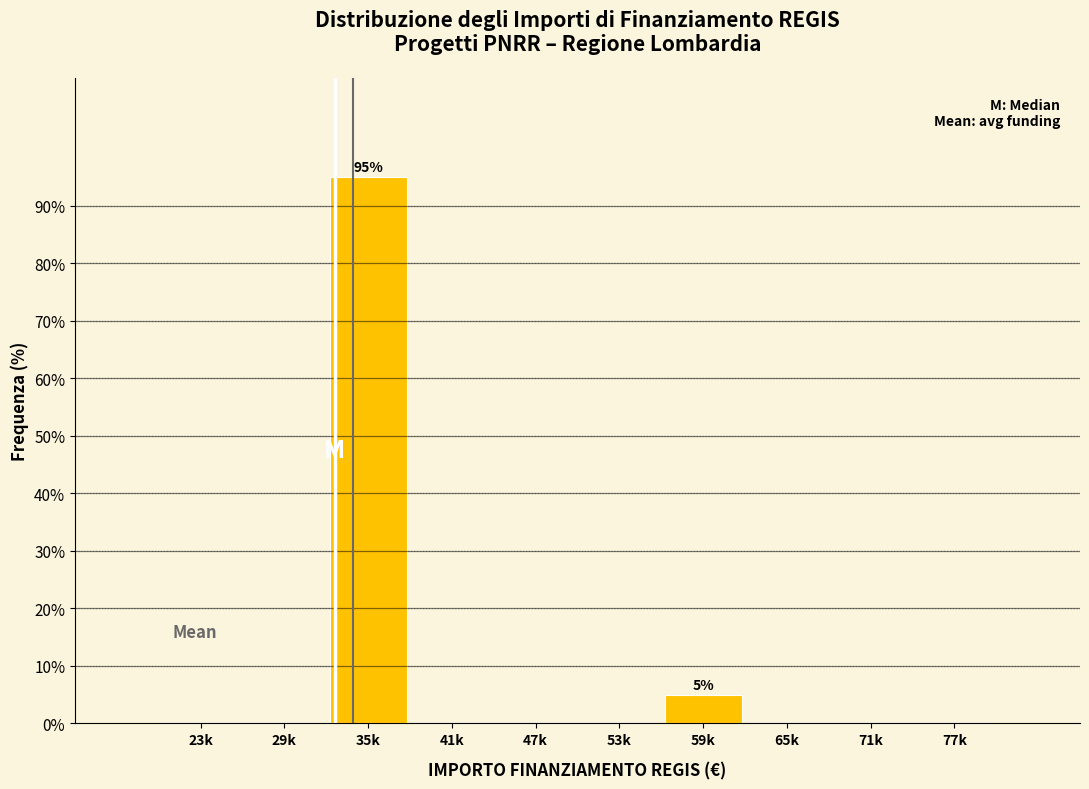

Reading left to right, extract all data points from this chart.

23k=0.0	29k=0.0	35k=95.0	41k=0.0	47k=0.0	53k=0.0	59k=5.0	65k=0.0	71k=0.0	77k=0.0